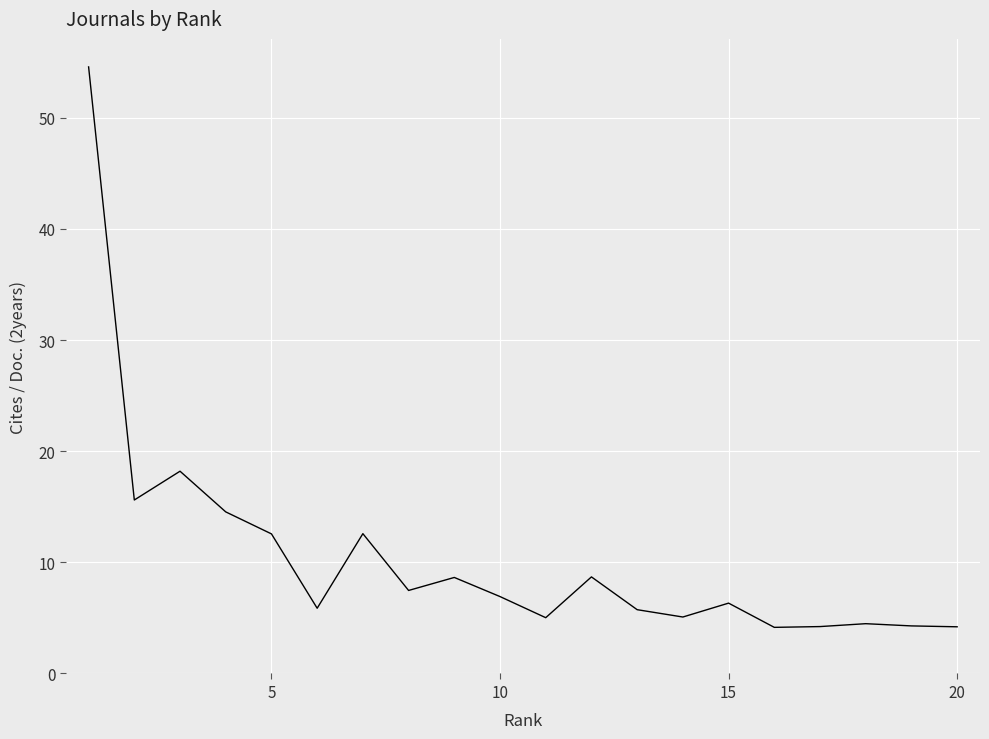

What is the average value?

10.5